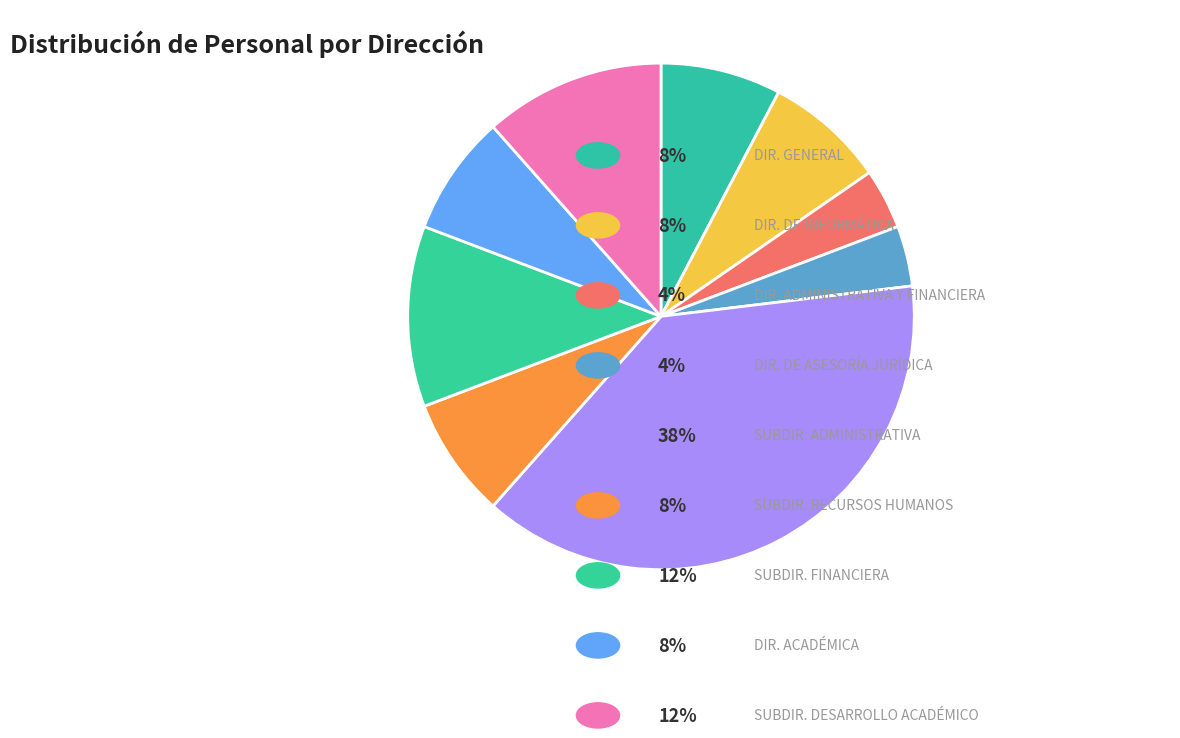

Count the number of slices in the pie.

9